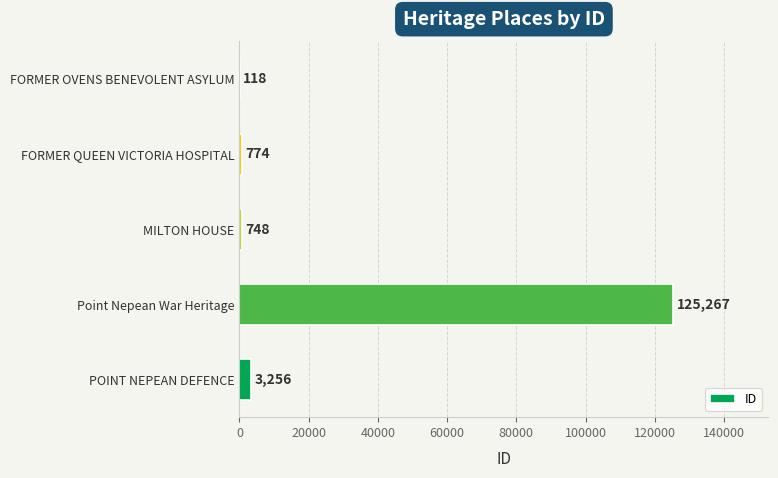

Reading bottom to top, transcribe all the data shown in this chart.

POINT NEPEAN DEFENCE=3256	Point Nepean War Heritage=125267	MILTON HOUSE=748	FORMER QUEEN VICTORIA HOSPITAL=774	FORMER OVENS BENEVOLENT ASYLUM=118